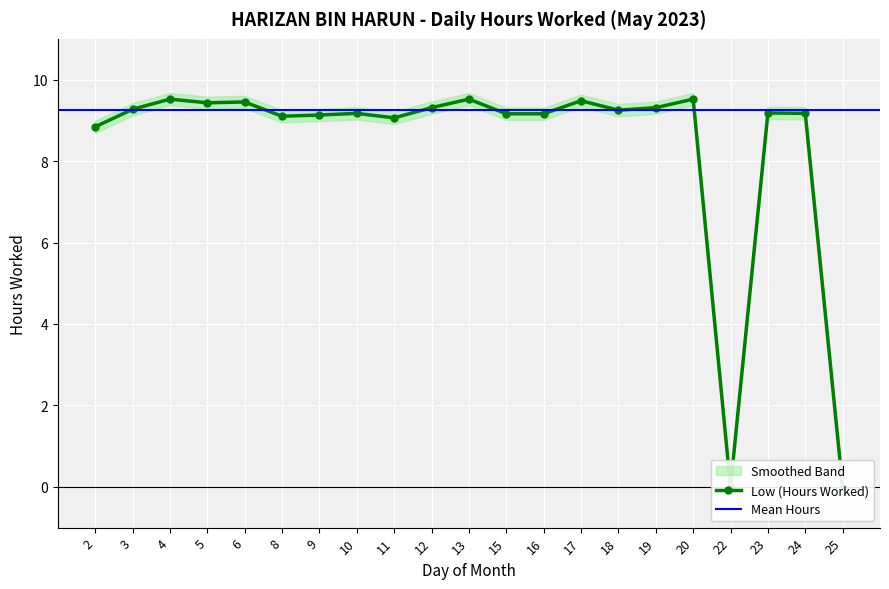

At which category does the data reach its first local valley?

5